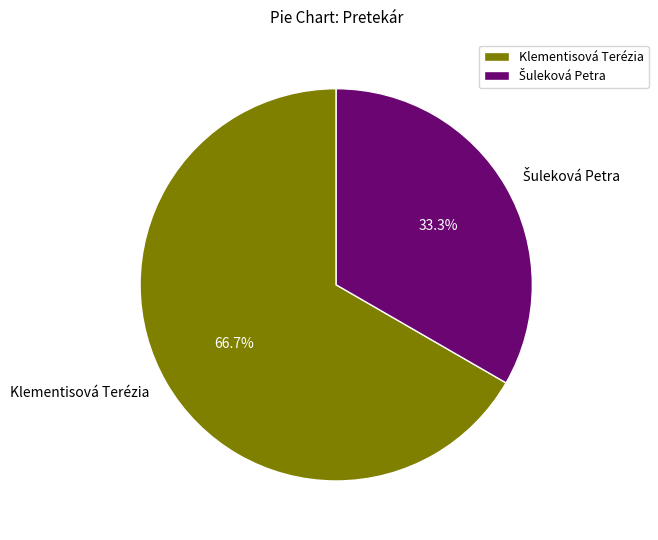

Which slice is the largest?

Klementisová Terézia